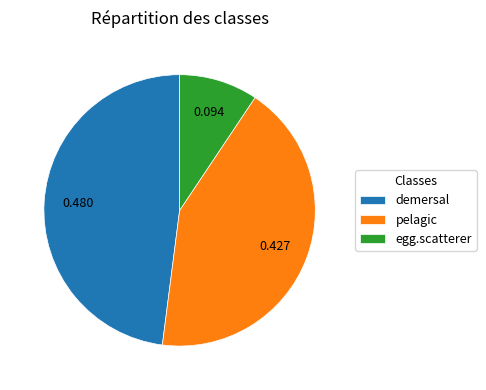

Do pelagic and demersal together represent more than half of the pie?

Yes